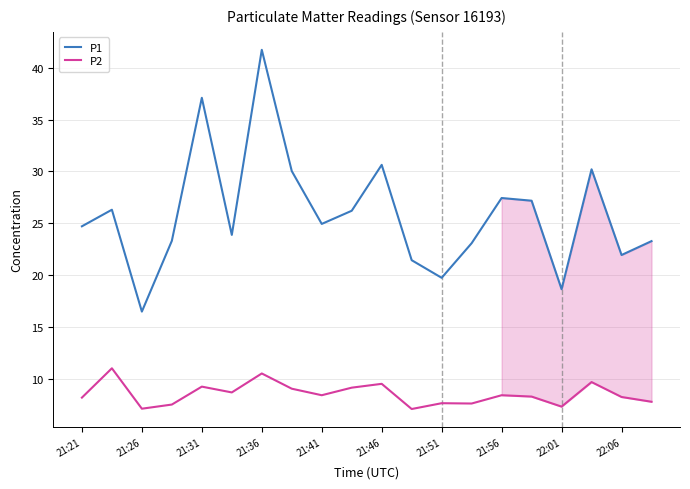

What is the maximum value shown in the chart?

41.7